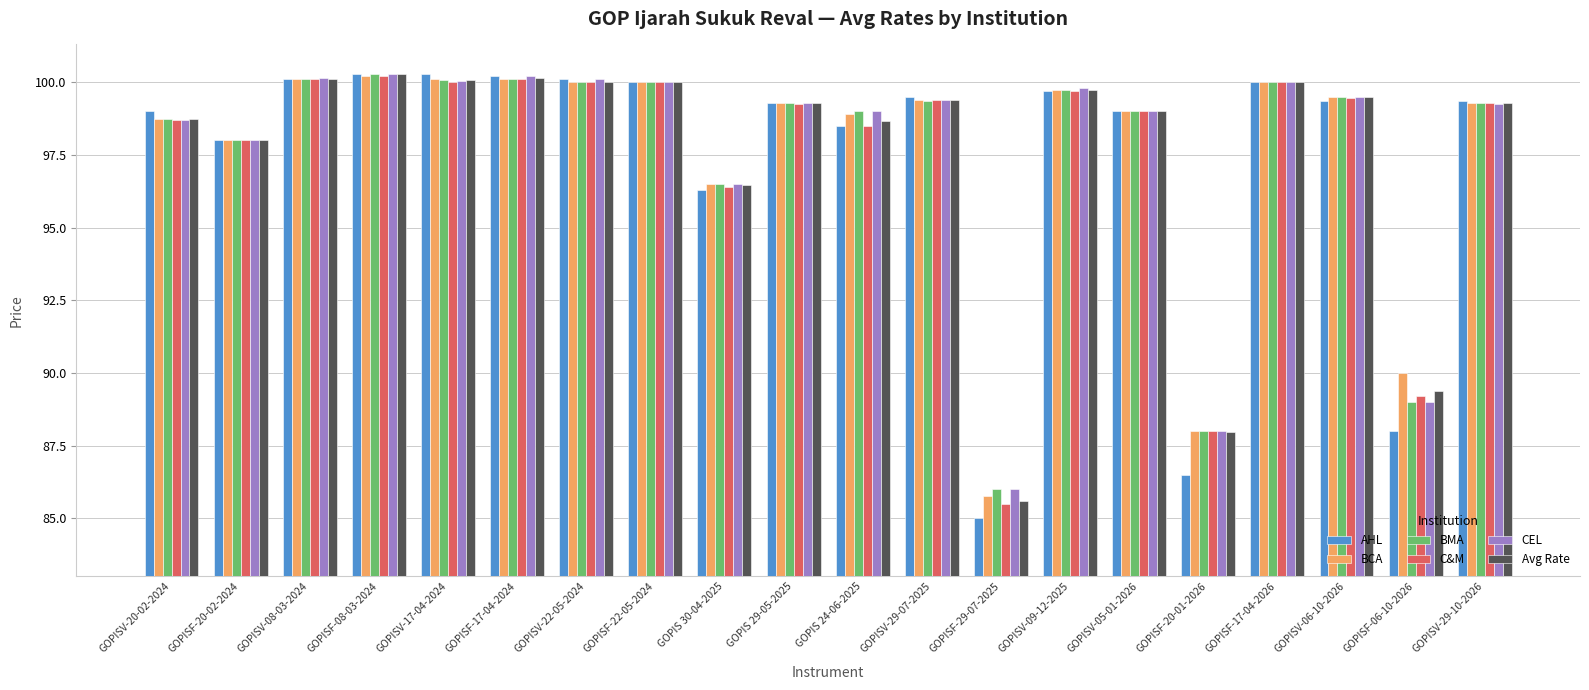

What is the difference between the maximum and second lowest values in the AHL series?

13.8